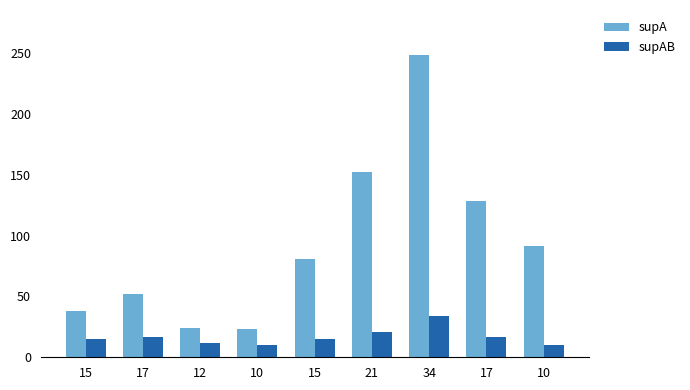

True or false: supAB has a value of 6 at 10.

False